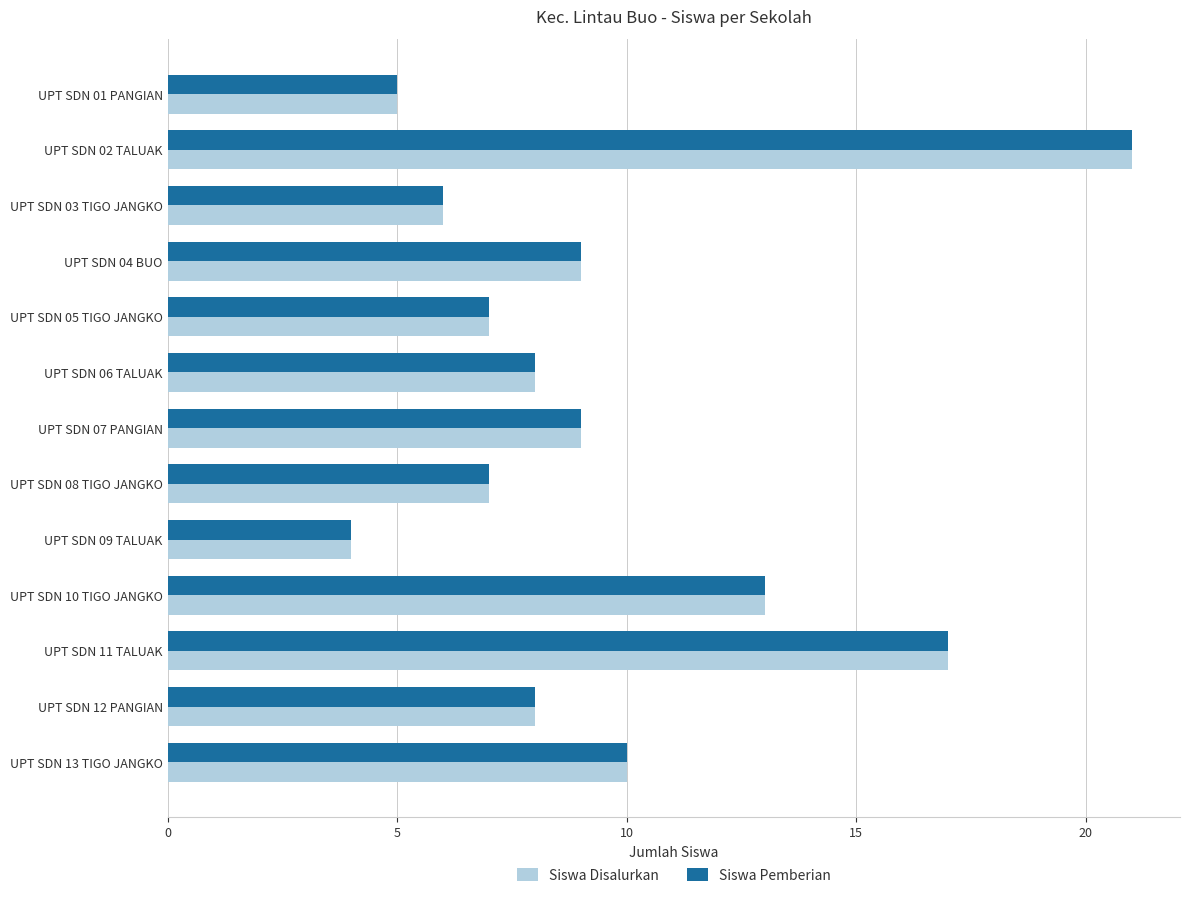

What are all the series names shown in the legend?

Siswa Disalurkan, Siswa Pemberian